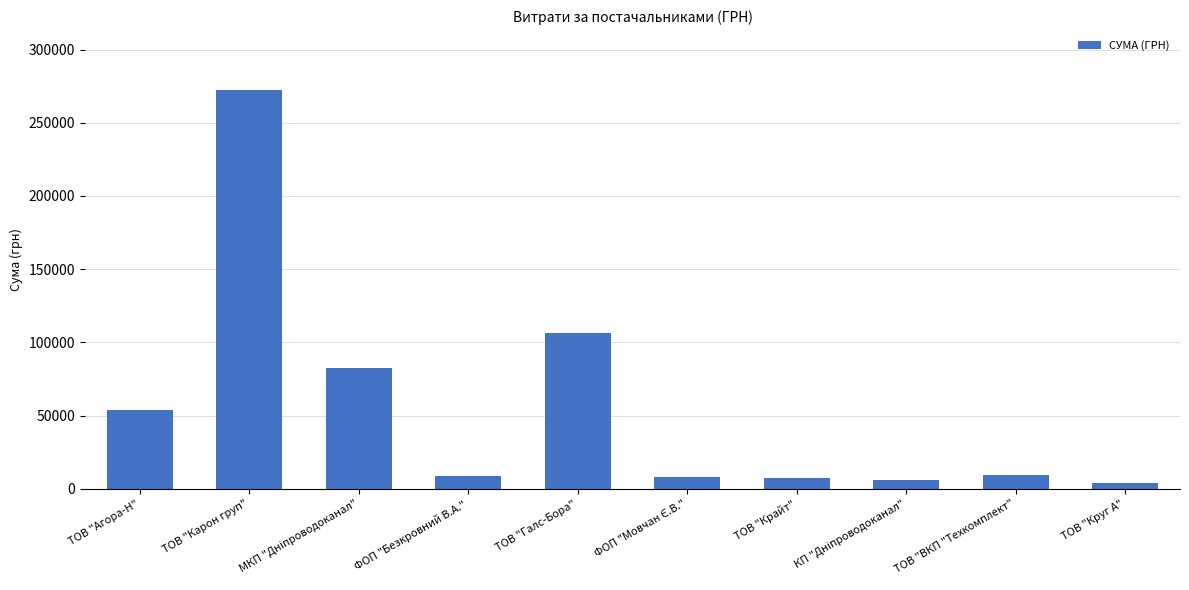

Where is the data nearest to the value 138212?

ТОВ "Галс-Бора"